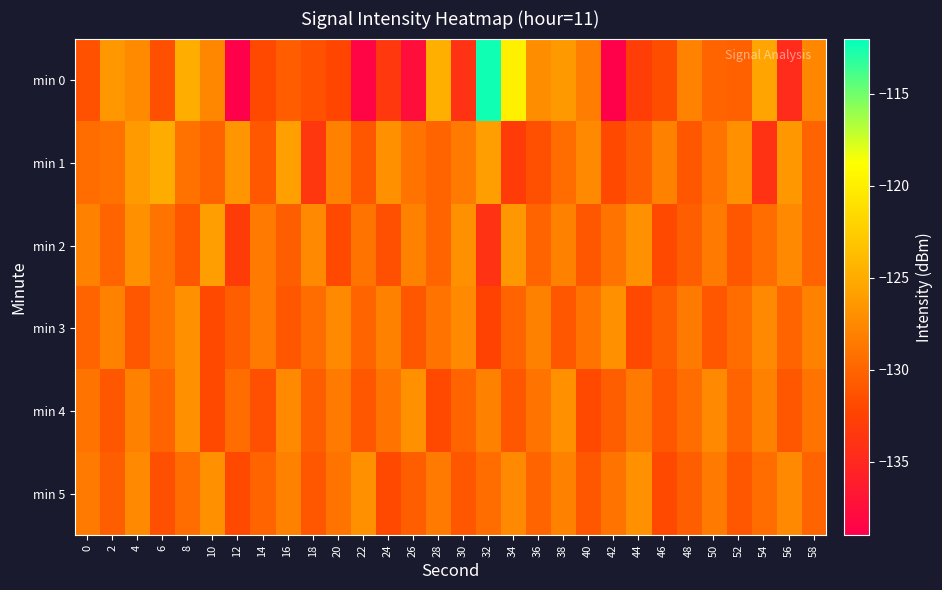

What is the total value across all series at 40?

-778.8